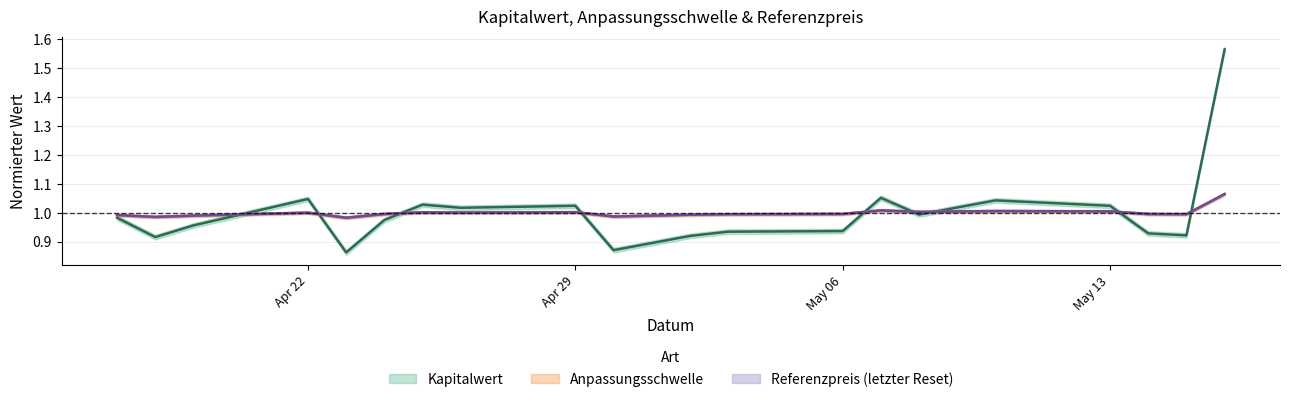

What is the total value across all series at 2024-04-17?

3.0